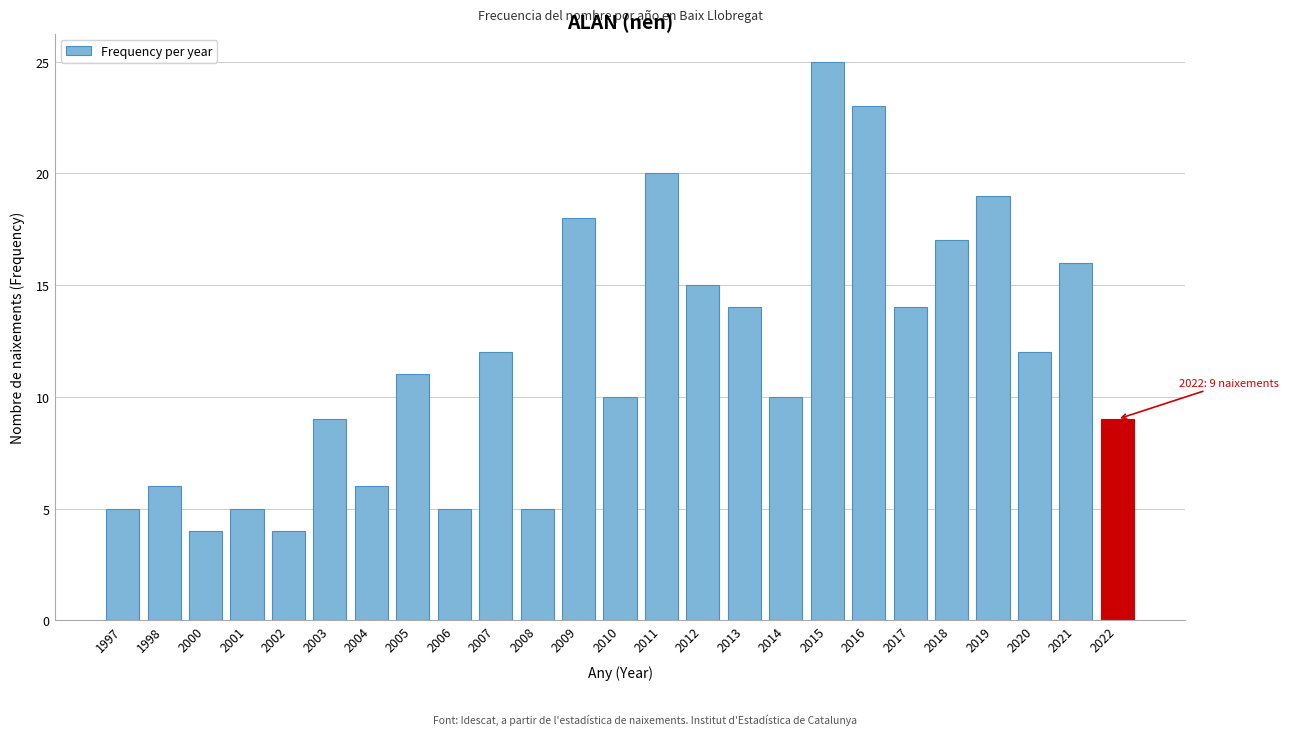

Reading left to right, extract all data points from this chart.

1997=5	1998=6	2000=4	2001=5	2002=4	2003=9	2004=6	2005=11	2006=5	2007=12	2008=5	2009=18	2010=10	2011=20	2012=15	2013=14	2014=10	2015=25	2016=23	2017=14	2018=17	2019=19	2020=12	2021=16	2022=9